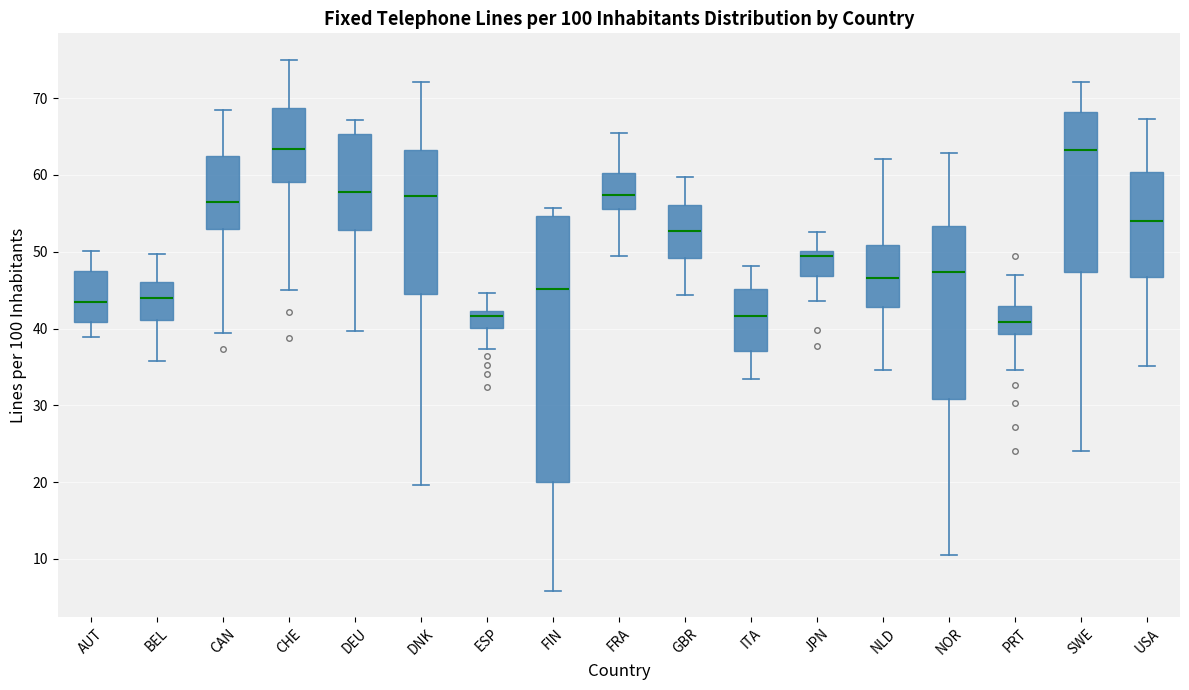

Reading left to right, read every box against the y-axis: the position of its median line, the range the box covers, and the ends of its whiskers. The values are not printed on the chart, so give them approximately, as read against the axis.

AUT: median 44, box 41 to 48, whiskers 39 to 50
BEL: median 44, box 41 to 46, whiskers 36 to 50
CAN: median 56, box 53 to 62, whiskers 39 to 68
CHE: median 63, box 59 to 69, whiskers 45 to 75
DEU: median 58, box 53 to 65, whiskers 40 to 67
DNK: median 57, box 44 to 63, whiskers 20 to 72
ESP: median 42 (just below the box's upper edge), box 40 to 42, whiskers 37 to 45
FIN: median 45, box 20 to 55, whiskers 6 to 56
FRA: median 57, box 56 to 60, whiskers 49 to 65
GBR: median 53, box 49 to 56, whiskers 44 to 60
ITA: median 42, box 37 to 45, whiskers 33 to 48
JPN: median 49, box 47 to 50, whiskers 44 to 53
NLD: median 47, box 43 to 51, whiskers 35 to 62
NOR: median 47, box 31 to 53, whiskers 11 to 63
PRT: median 41, box 39 to 43, whiskers 35 to 47
SWE: median 63, box 47 to 68, whiskers 24 to 72
USA: median 54, box 47 to 60, whiskers 35 to 67